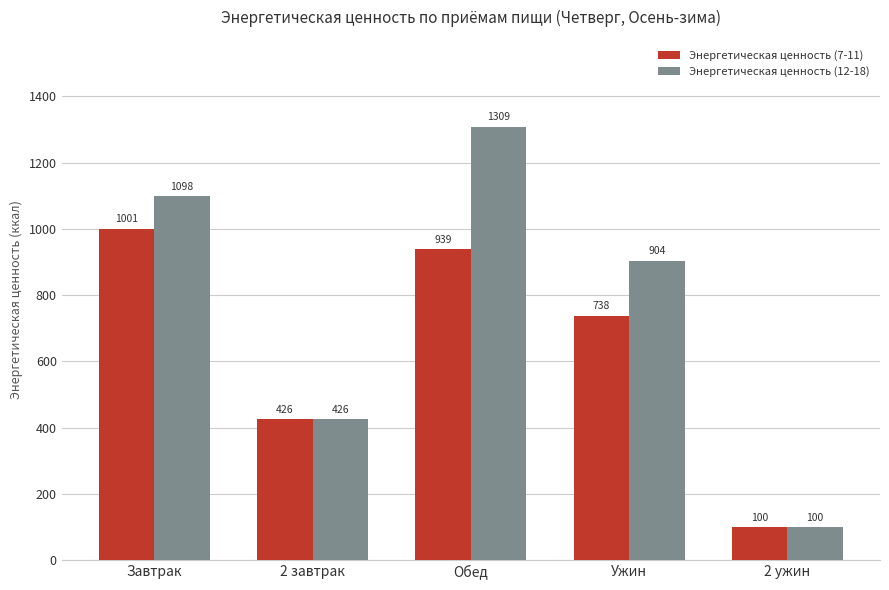

Which series has the largest range (max minus min)?

Энергетическая ценность (12-18)